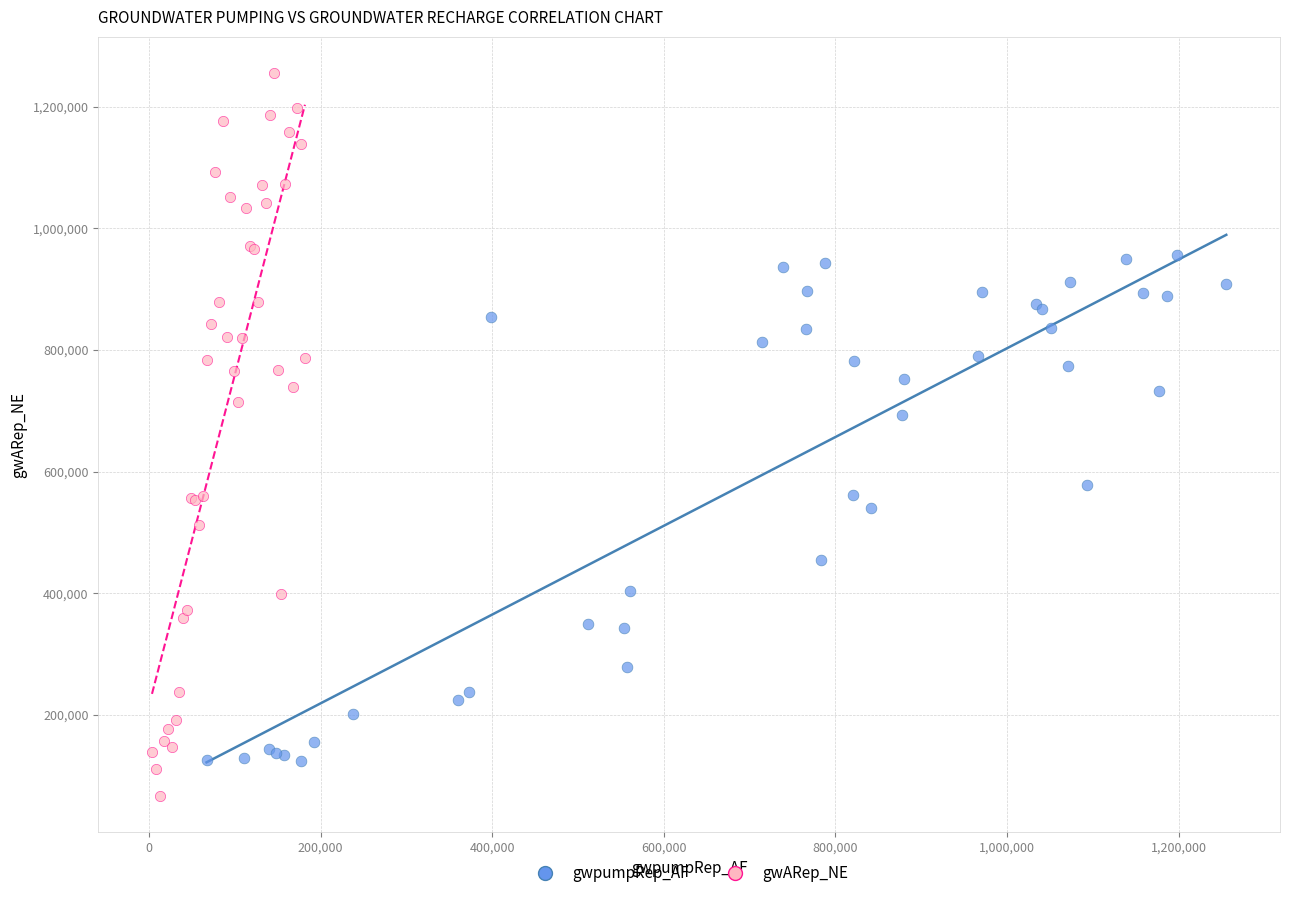

Which series has the largest Y range (max minus min)?

gwARep_NE